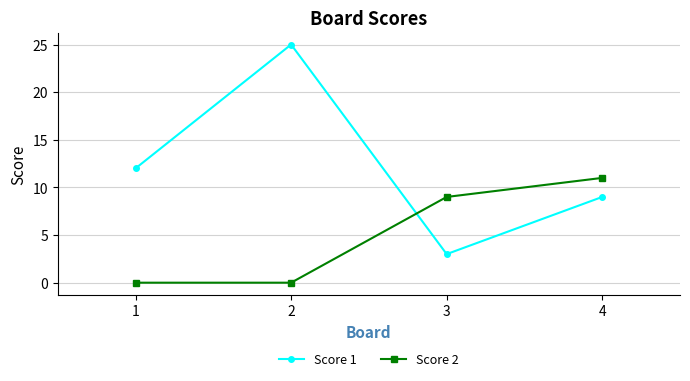

Reading left to right, transcribe all the data shown in this chart.

Score 1: 1=12	2=25	3=3	4=9
Score 2: 1=0	2=0	3=9	4=11